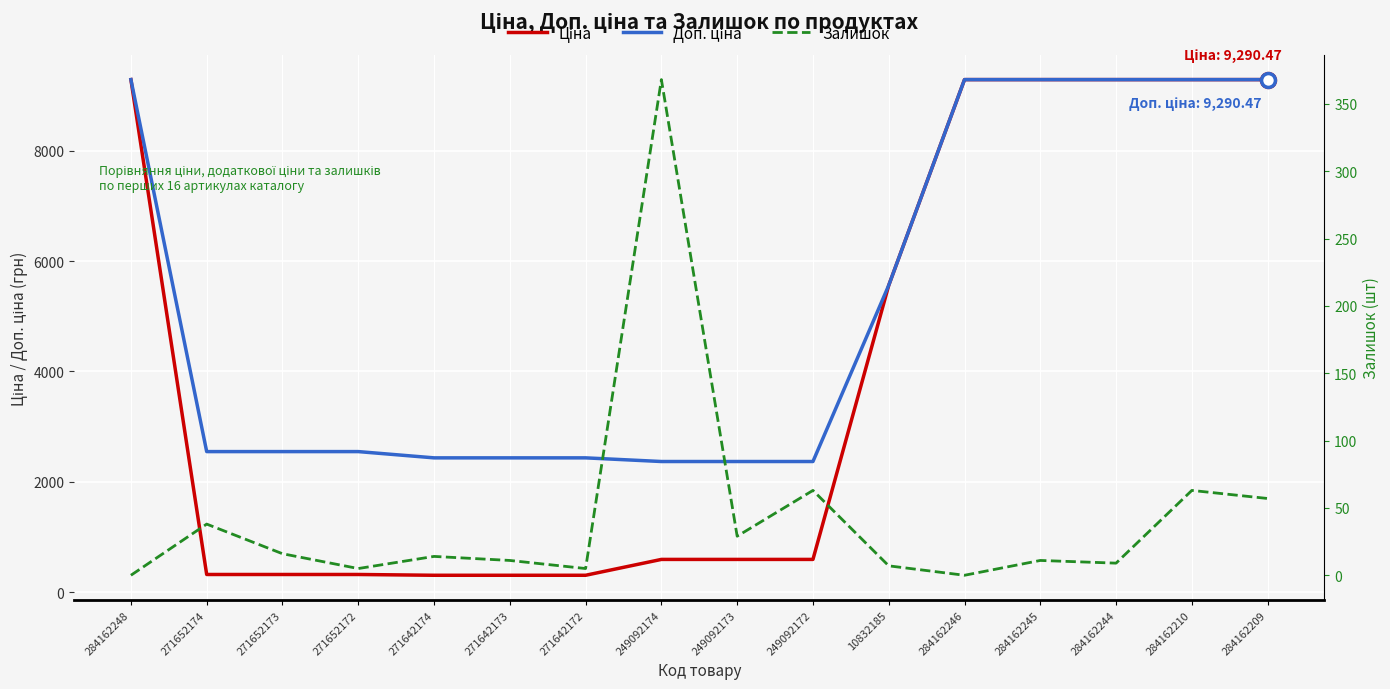

List the labels in order of Залишок value, largest first.

249092174, 249092172, 284162210, 284162209, 271652174, 249092173, 271652173, 271642174, 271642173, 284162245, 284162244, 10832185, 271652172, 271642172, 284162248, 284162246